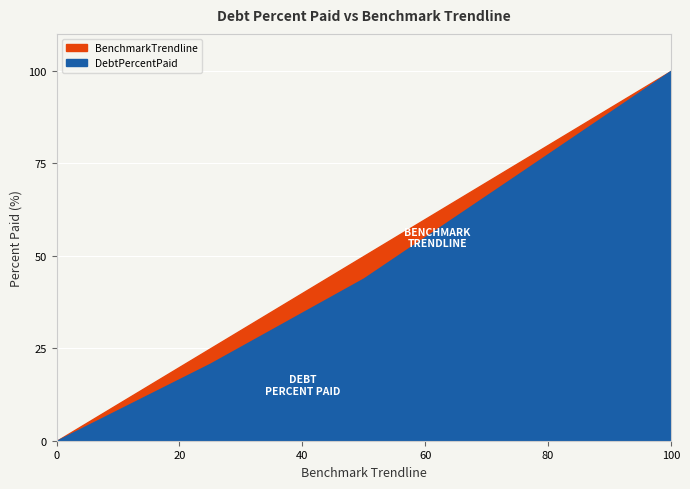

List the series in order of their peak value, highest first.

DebtPercentPaid, BenchmarkTrendline